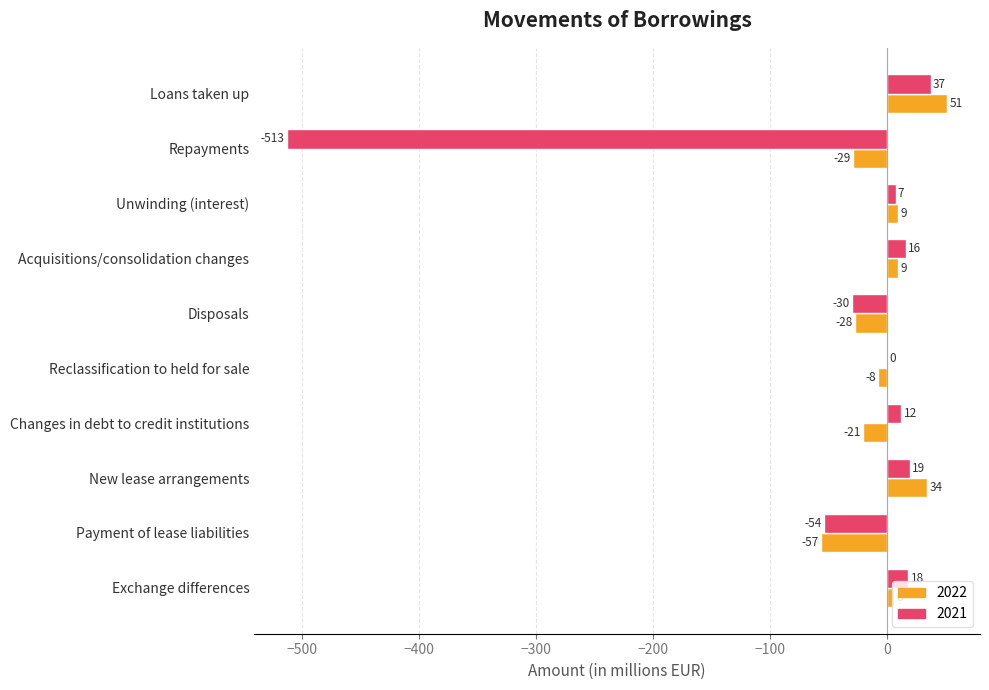

What is the maximum value for 2022?

51